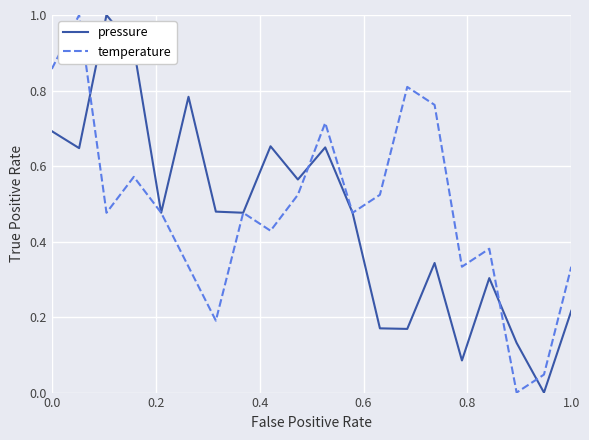

What is the maximum value shown in the chart?

1.0